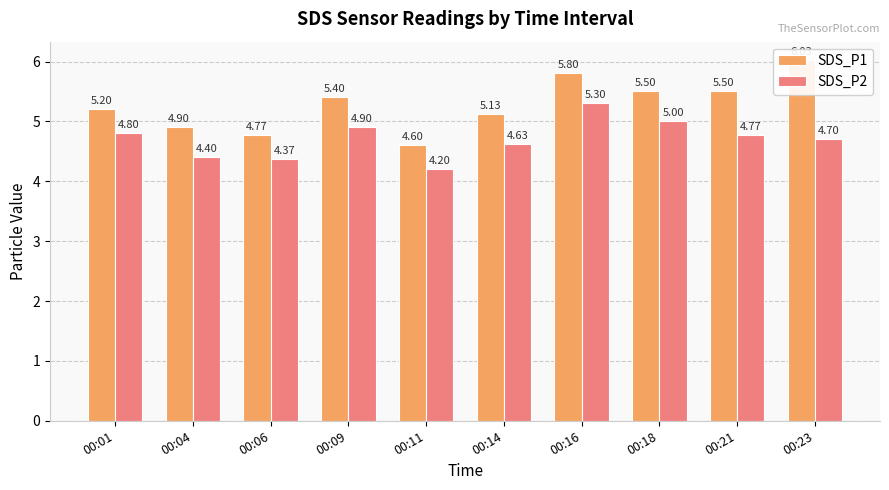

Reading right to left, list all the values displayed in this chart.

SDS_P1: 00:23=6.0	00:21=5.5	00:18=5.5	00:16=5.8	00:14=5.1	00:11=4.6	00:09=5.4	00:06=4.8	00:04=4.9	00:01=5.2
SDS_P2: 00:23=4.7	00:21=4.8	00:18=5.0	00:16=5.3	00:14=4.6	00:11=4.2	00:09=4.9	00:06=4.4	00:04=4.4	00:01=4.8